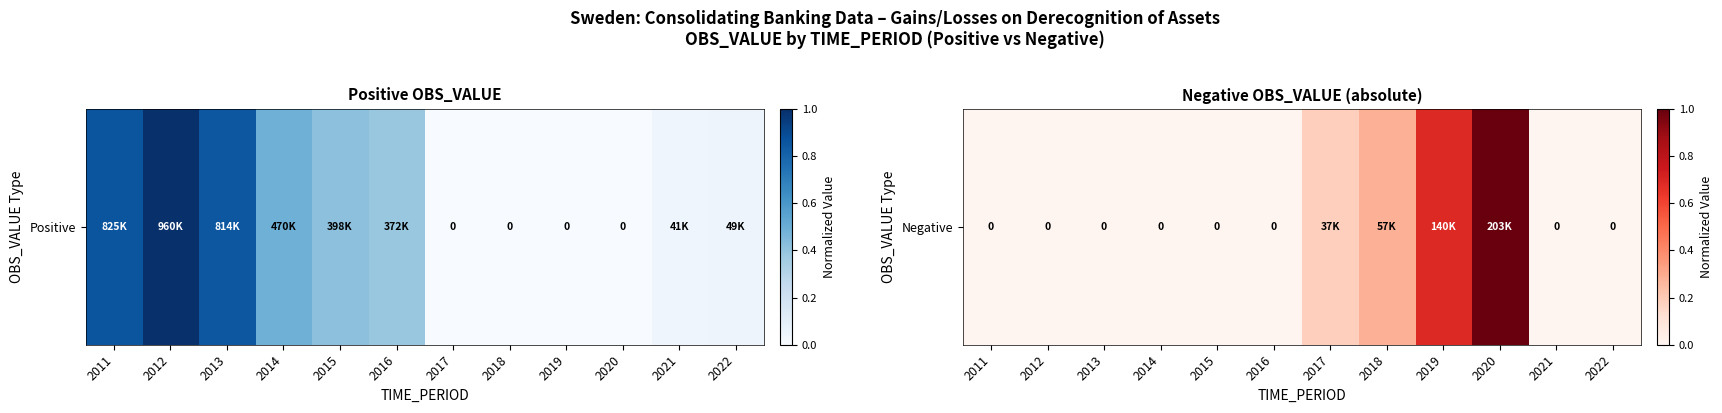

Which label corresponds to the smallest value in the chart?

2011